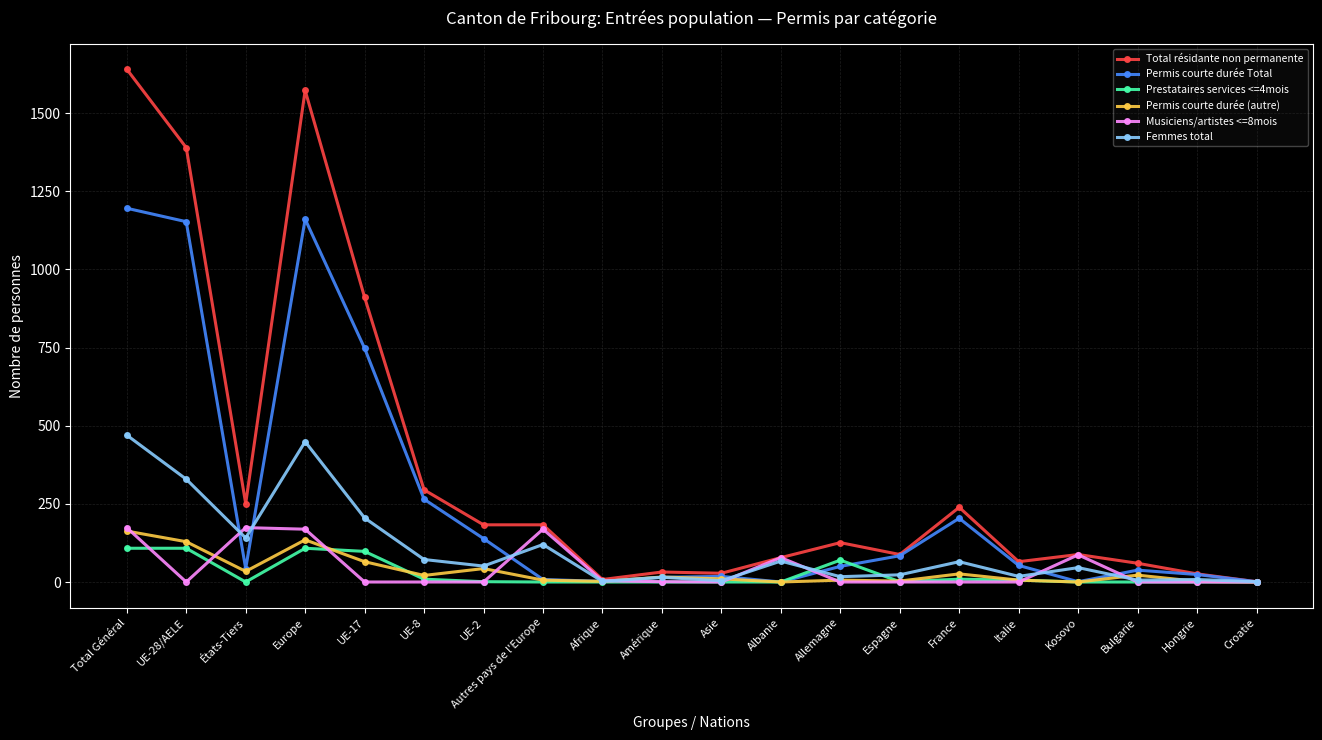

In Permis courte durée (autre), how many points are lower than both neighbors (excluding endpoints)?

6